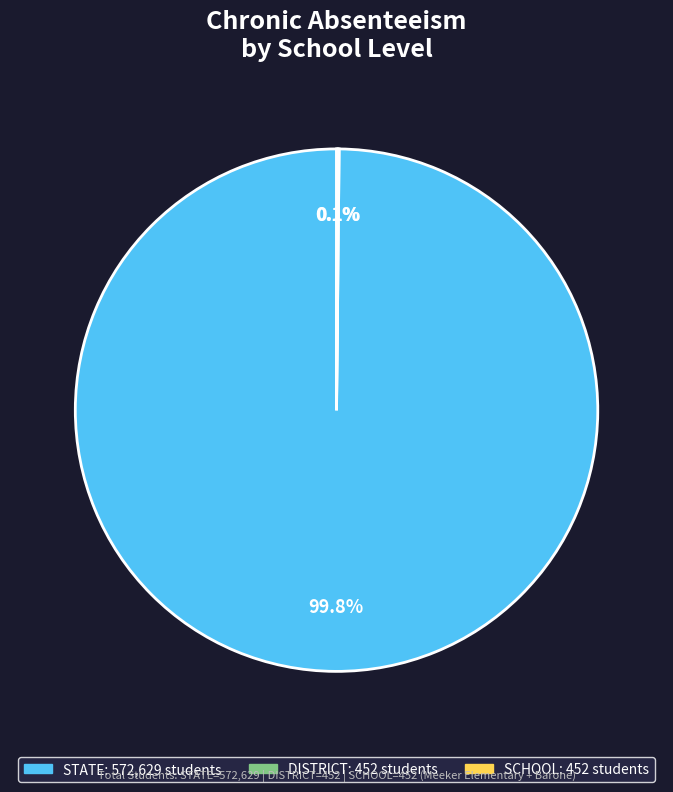

Is STATE the majority of the pie?

Yes